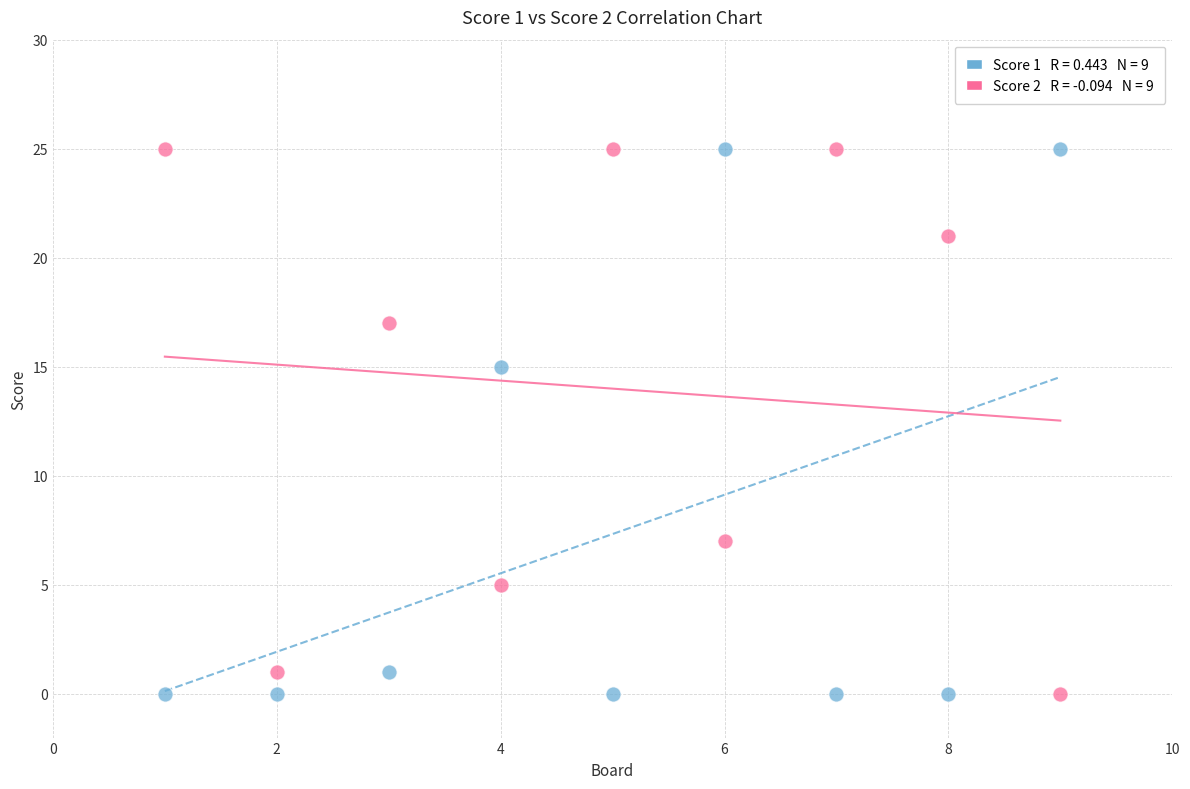

Across all data points, what is the range of X values (max minus min)?

8